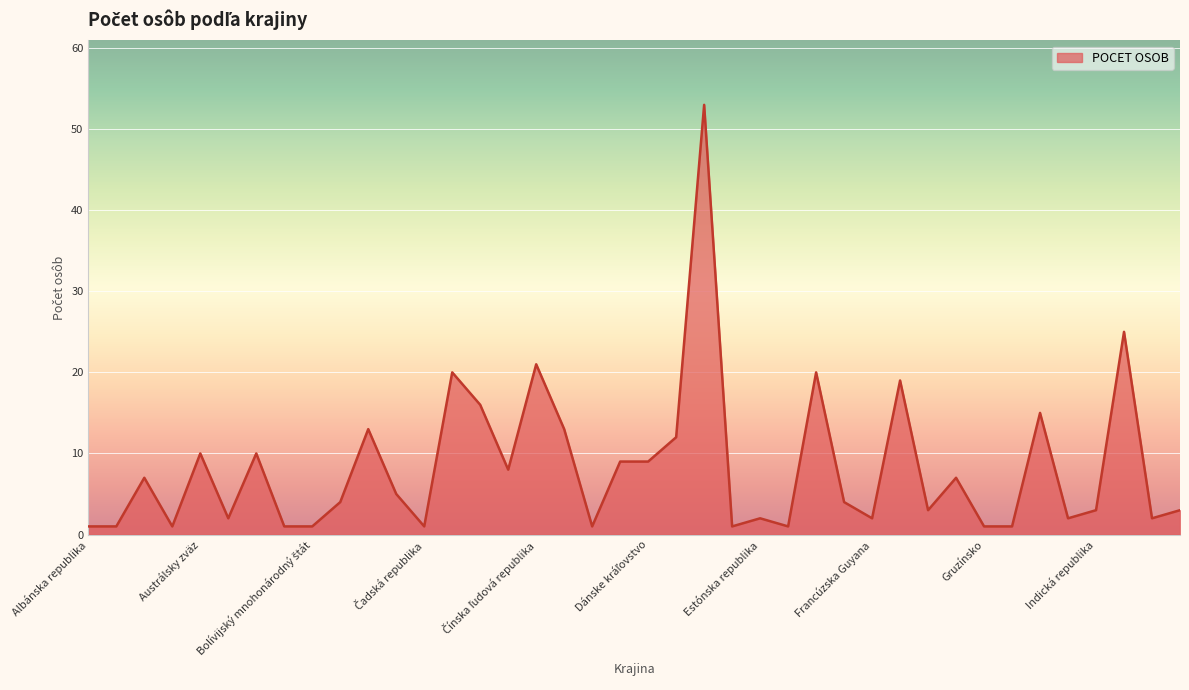

What is the difference between the maximum and minimum values?

52